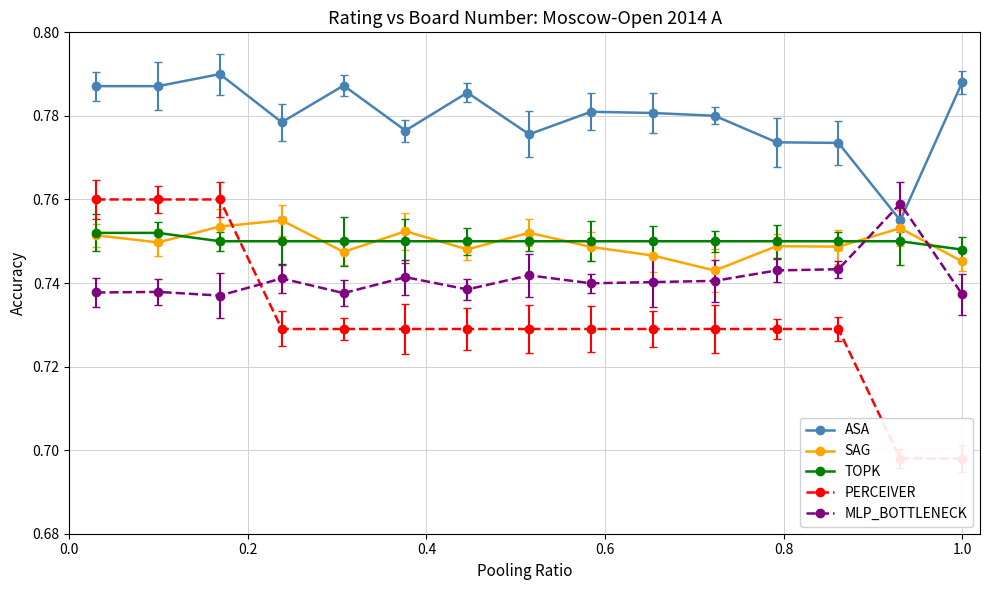

True or false: ASA has more than 1 interior local peaks.

True